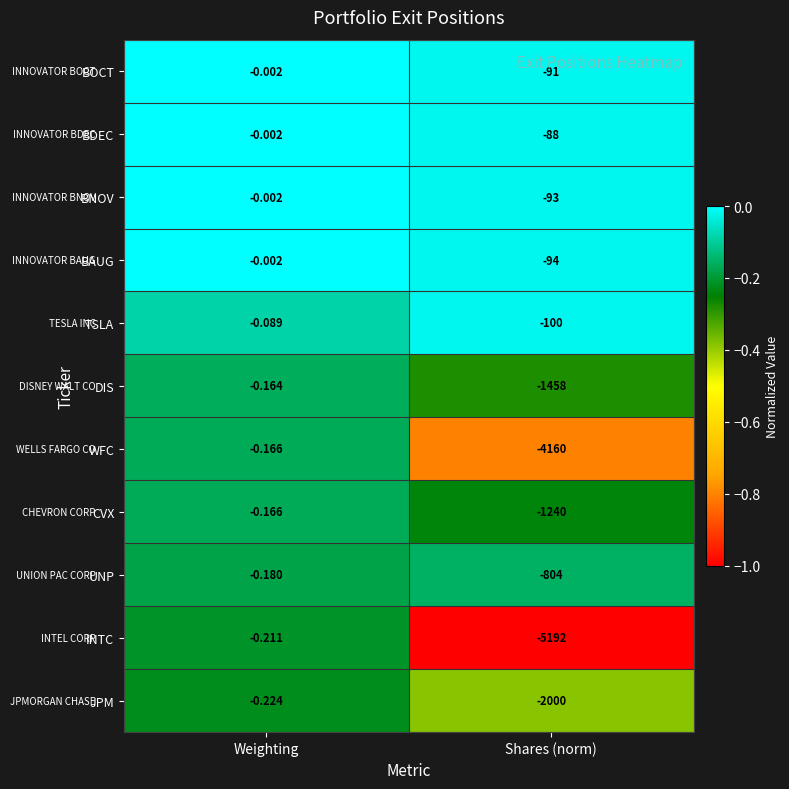

At Shares (norm), list the series in order from smallest to largest.

INTC, WFC, JPM, DIS, CVX, UNP, TSLA, BAUG, BNOV, BOCT, BDEC